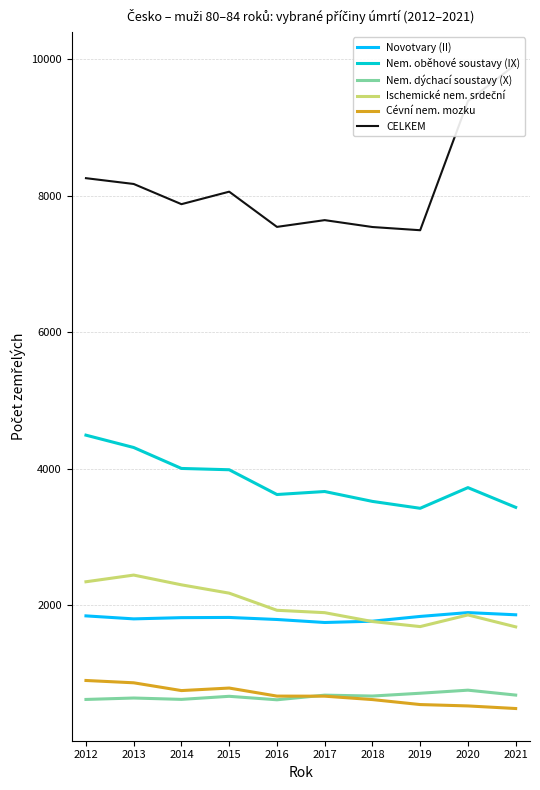

Reading left to right, list all the values displayed in this chart.

Novotvary (II): 1844	1800	1818	1821	1791	1747	1766	1836	1892	1860
Nem. oběhové soustavy (IX): 4493	4312	4005	3986	3623	3667	3522	3421	3724	3435
Nem. dýchací soustavy (X): 619	640	620	665	614	682	669	710	755	683
Ischemické nem. srdeční: 2344	2442	2299	2177	1926	1891	1761	1687	1858	1683
Cévní nem. mozku: 897	863	749	786	668	667	617	544	524	486
CELKEM: 8260	8175	7879	8062	7546	7645	7544	7497	9389	9927